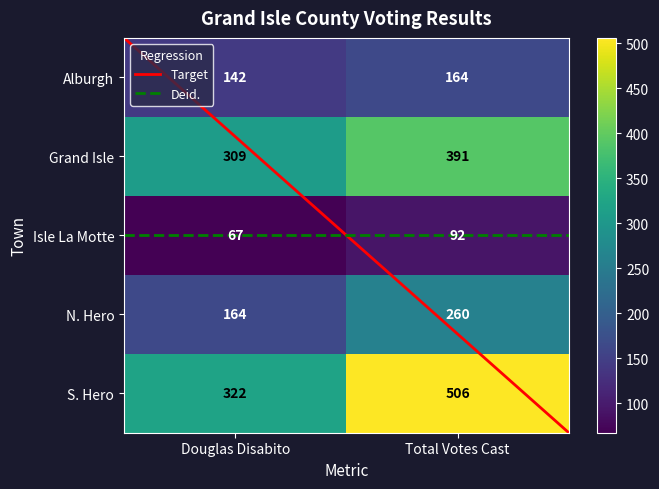

What is the minimum value for Grand Isle?

309